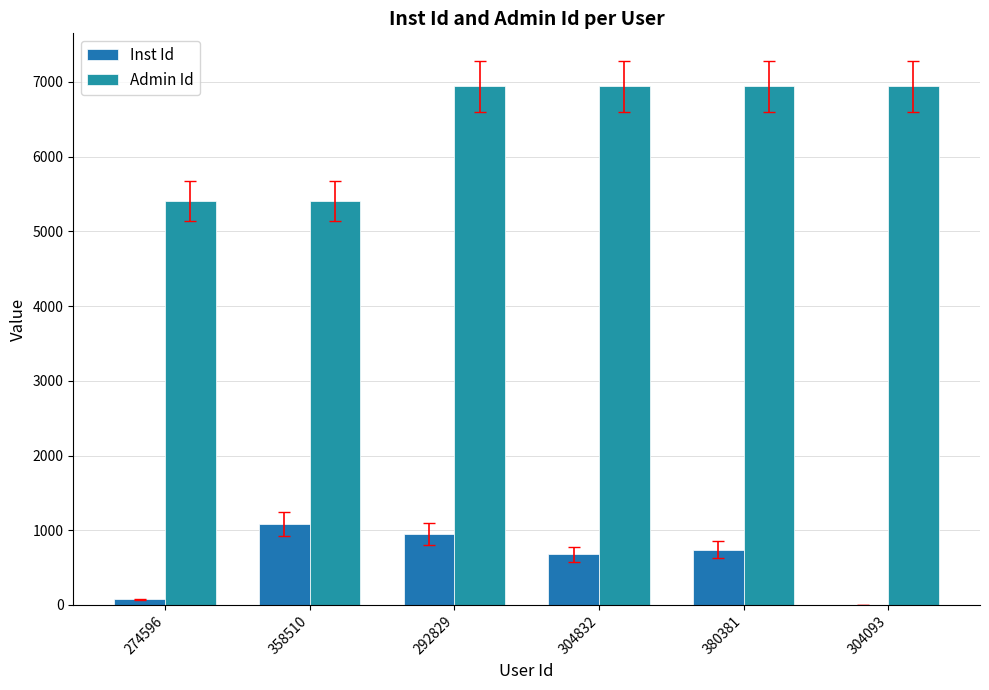

How many groups of bars are there?

6